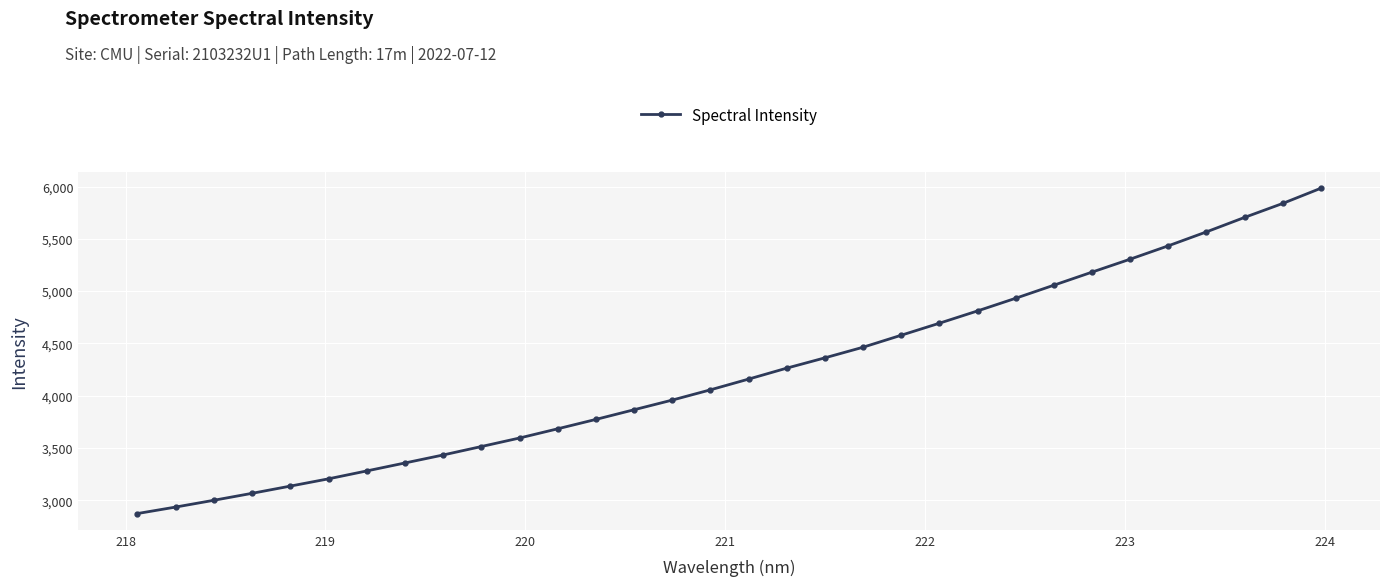

What is the sum of all values?

135064.1